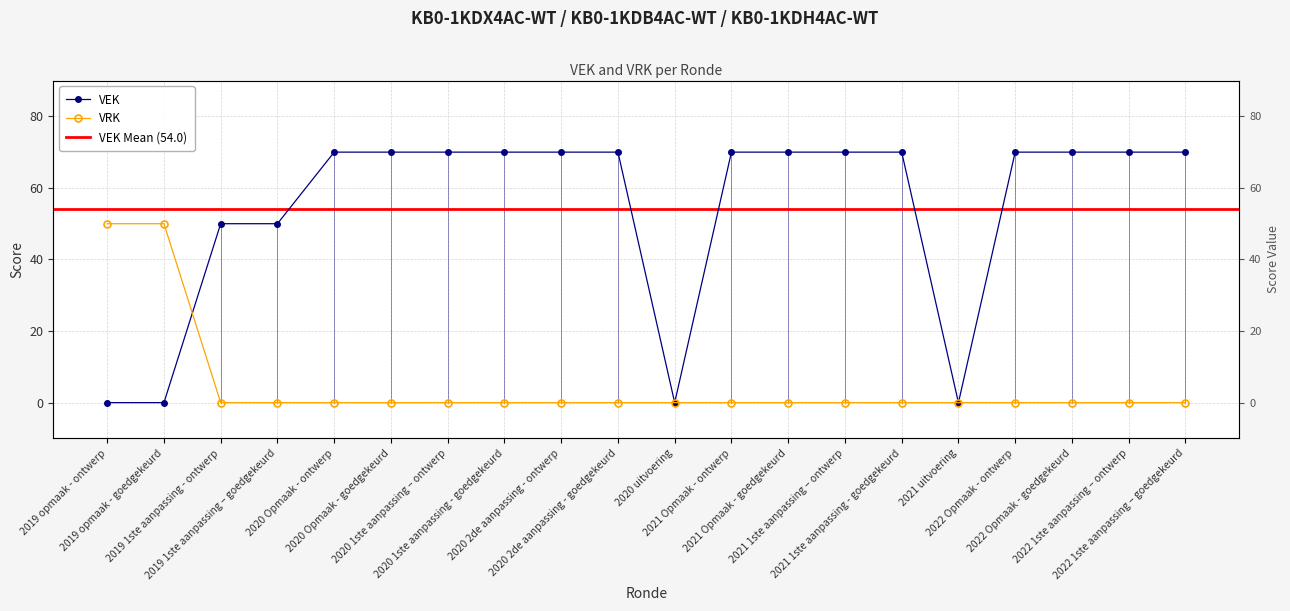

What is the maximum value for VEK?

70